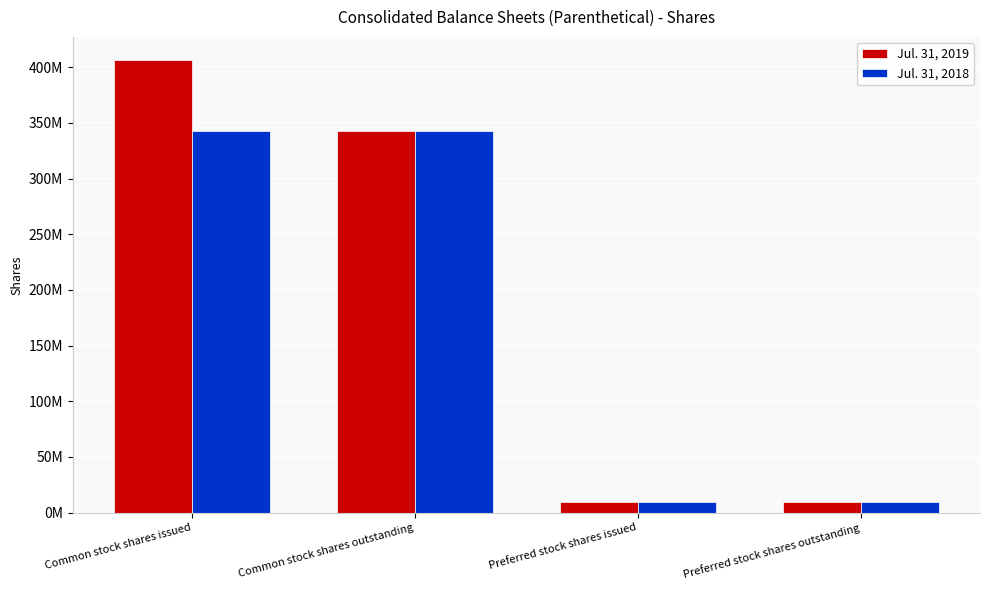

At how many categories does at least one series exceed 337730591?

2